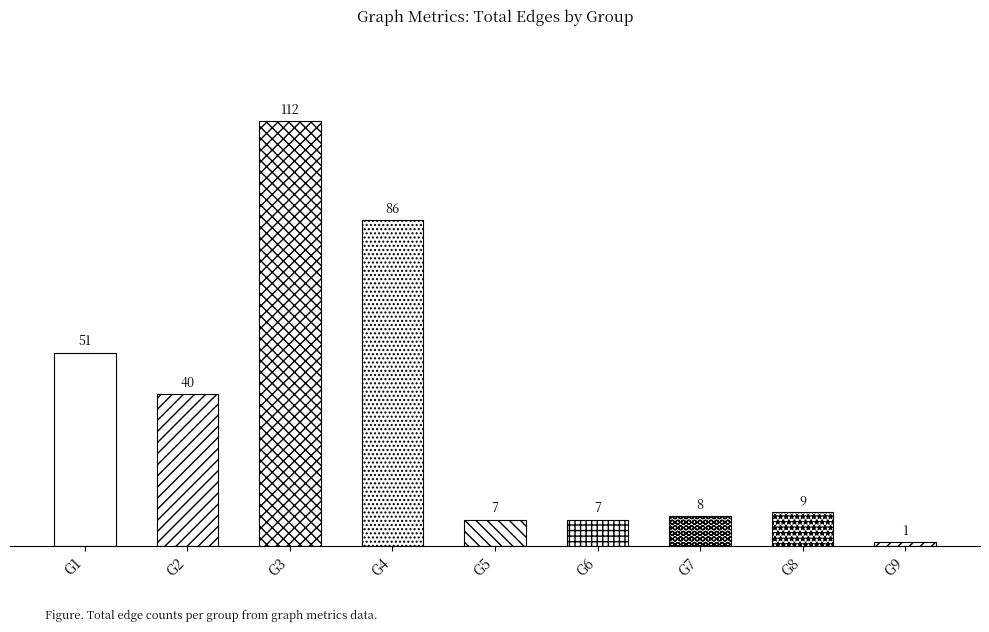

Approximately how many times larger is the value at G6 compared to G7?

0.9